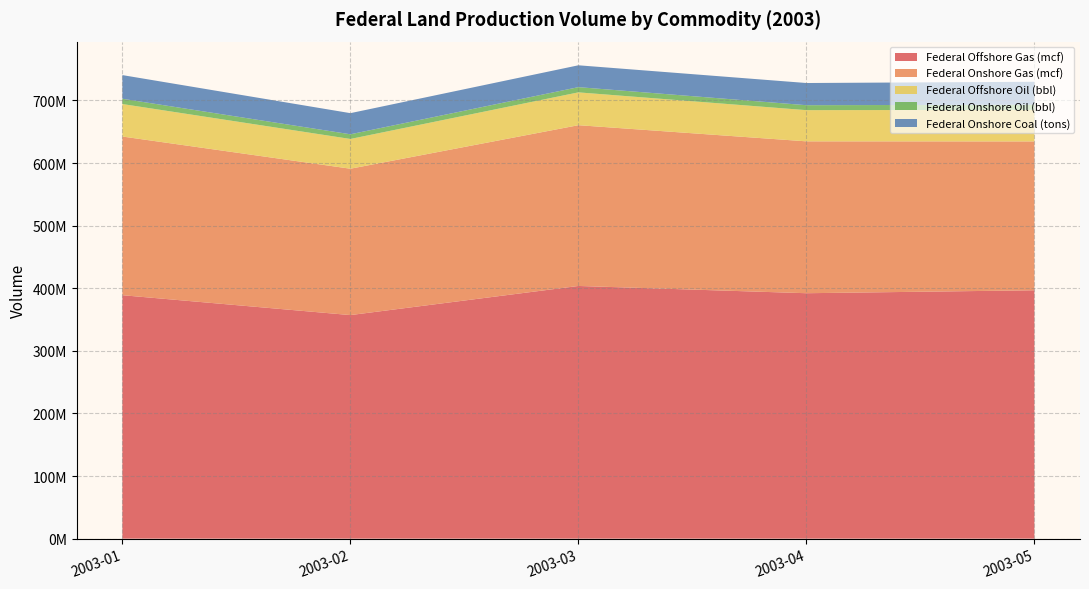

Reading left to right, extract all data points from this chart.

Federal Offshore Gas (mcf): 2003-01=388885159	2003-02=357119934	2003-03=403639747	2003-04=392050292	2003-05=396751029
Federal Onshore Gas (mcf): 2003-01=253491221	2003-02=233822369	2003-03=256821068	2003-04=242613844	2003-05=237786321
Federal Offshore Oil (bbl): 2003-01=51902059	2003-02=47525873	2003-03=52454020	2003-04=49826417	2003-05=50378496
Federal Onshore Oil (bbl): 2003-01=8403385	2003-02=7488224	2003-03=8331285	2003-04=7923496	2003-05=8239657
Federal Onshore Coal (tons): 2003-01=37822686	2003-02=33743641	2003-03=34916953	2003-04=35430343	2003-05=36677762